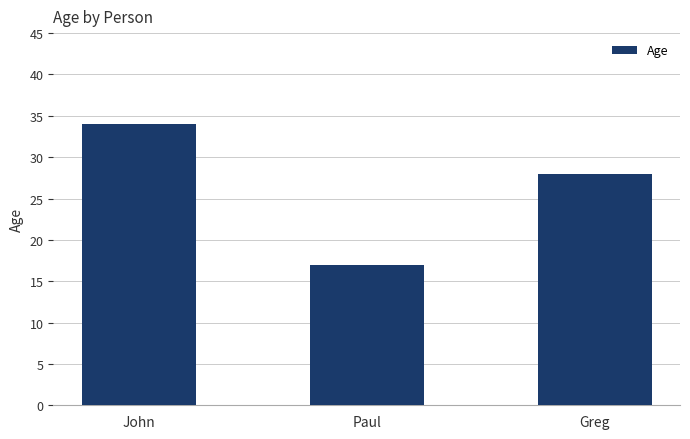

What position from the left is Greg?

3